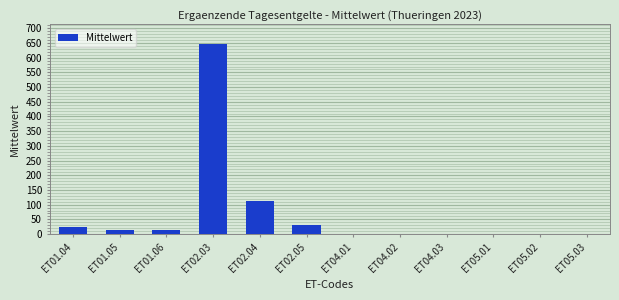

At which label is the value closest to 323?

ET02.04